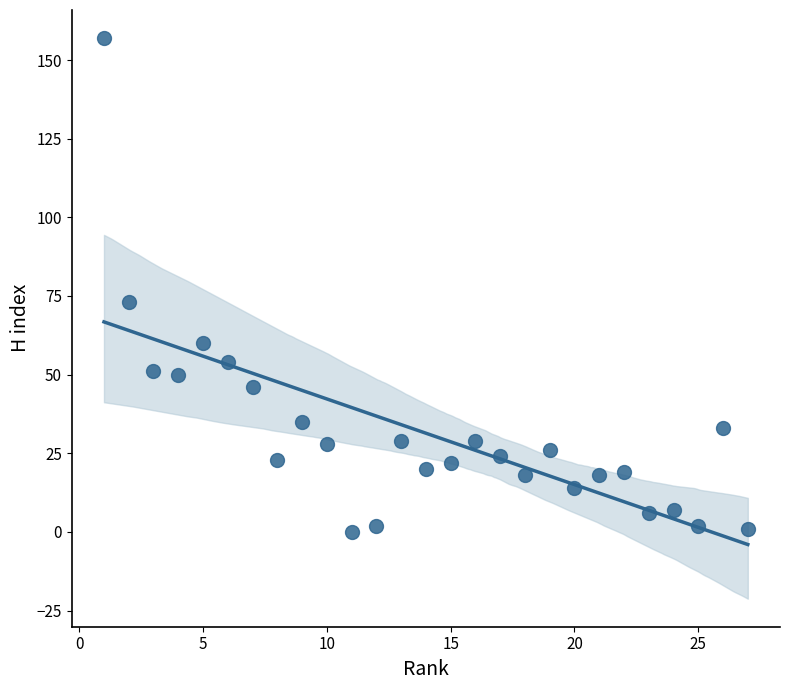

What is the range of Y values (max minus min)?

157